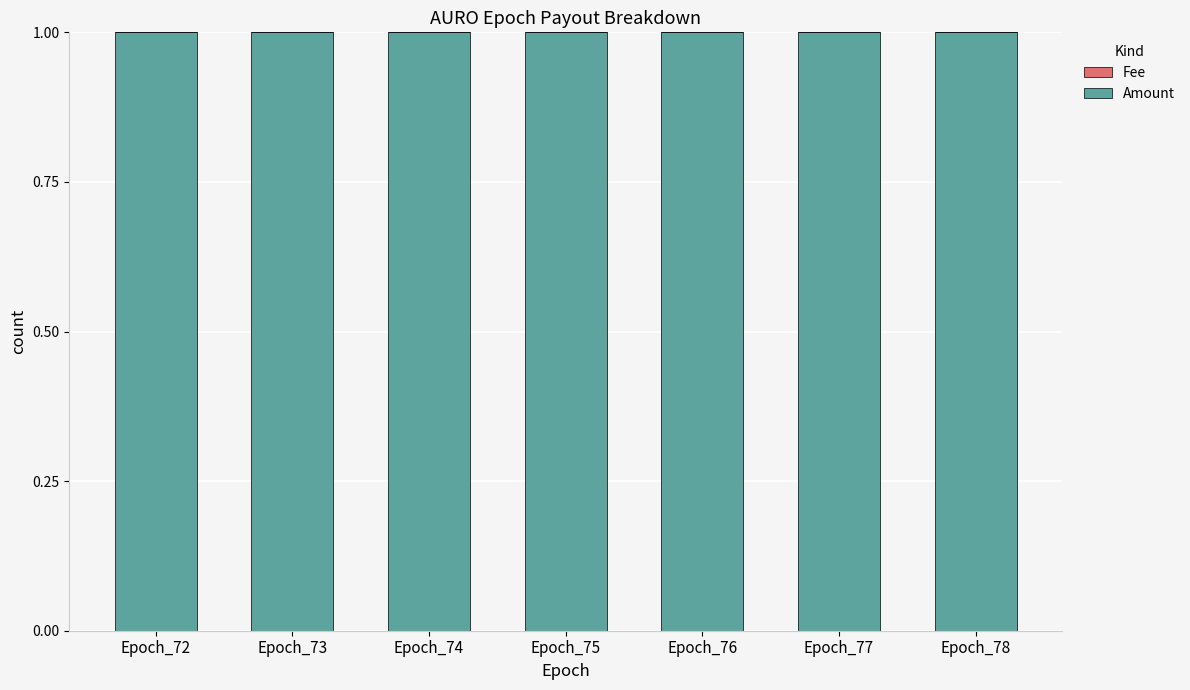

The value of Amount at Epoch_74 is 0.5. True or false?

False